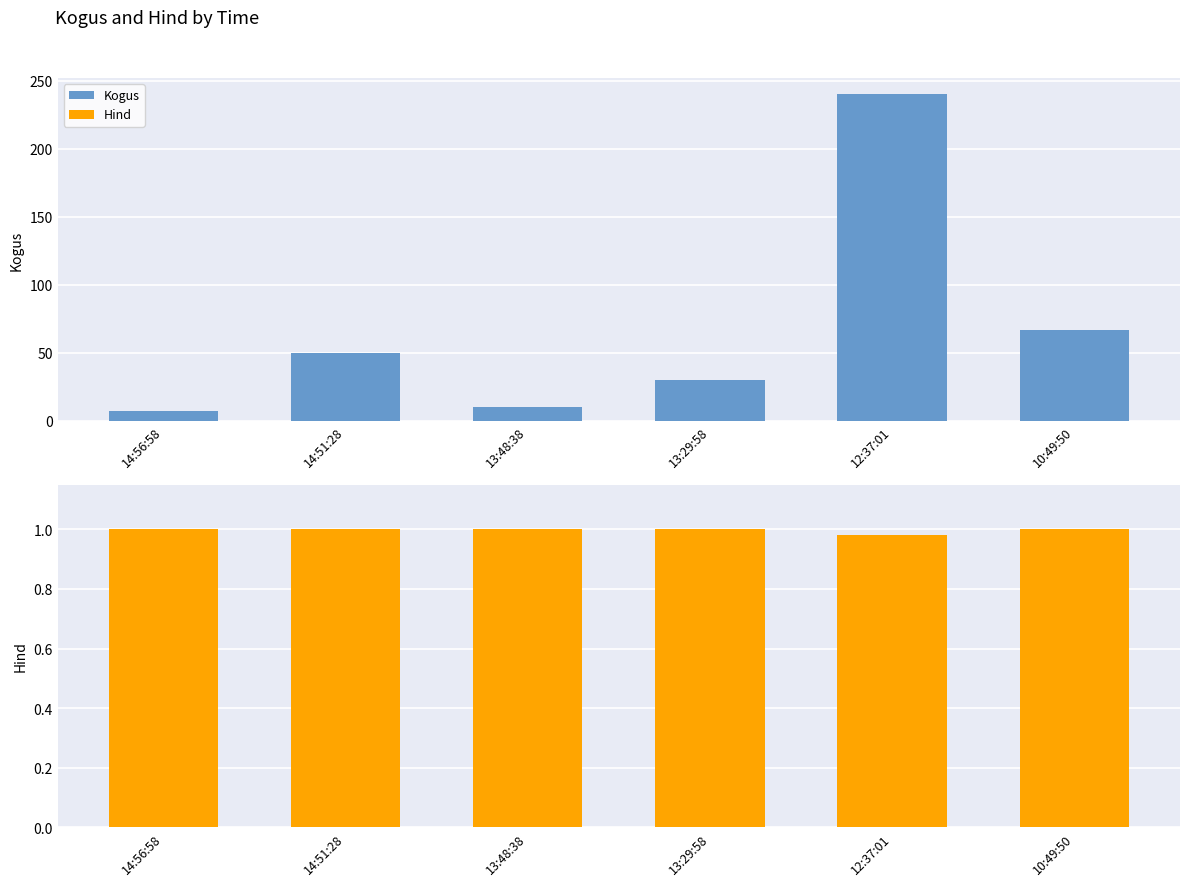

Does the chart contain any negative values?

No